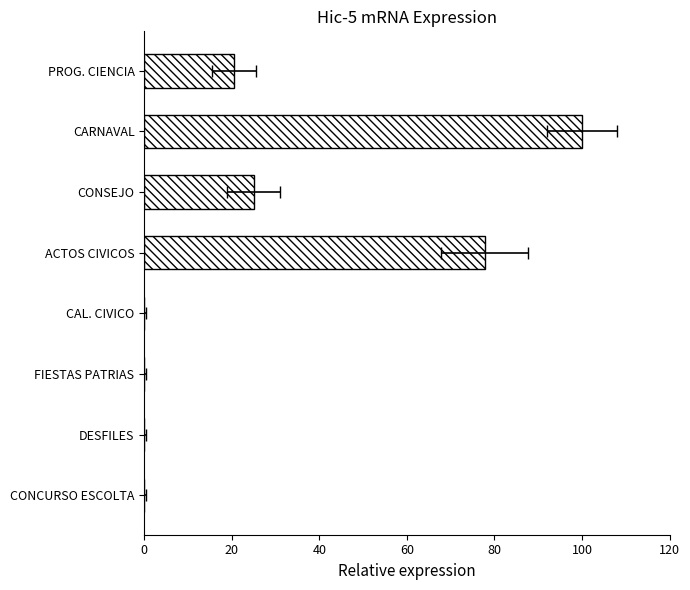

Are the bars horizontal?

Yes